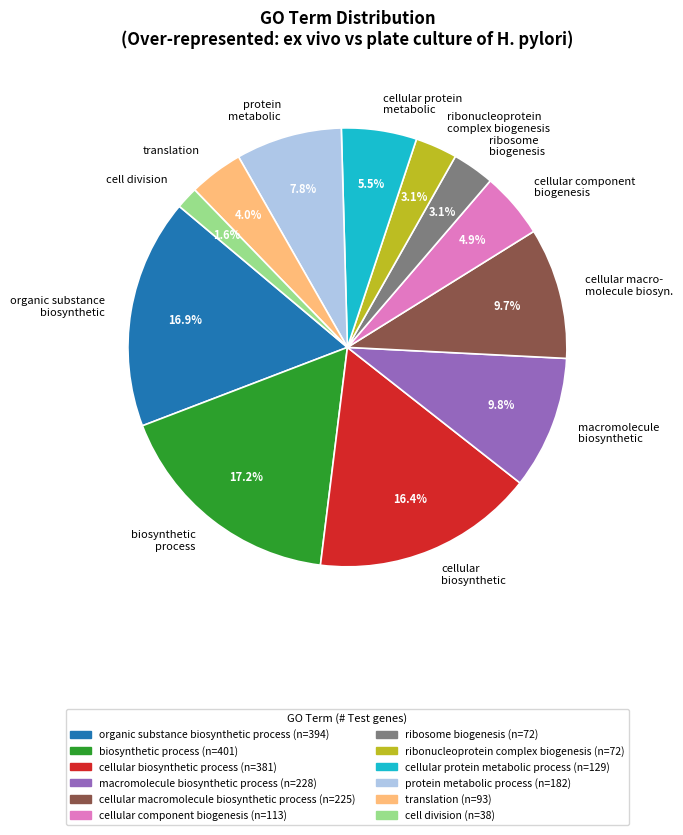

Does any single category account for the majority?

No